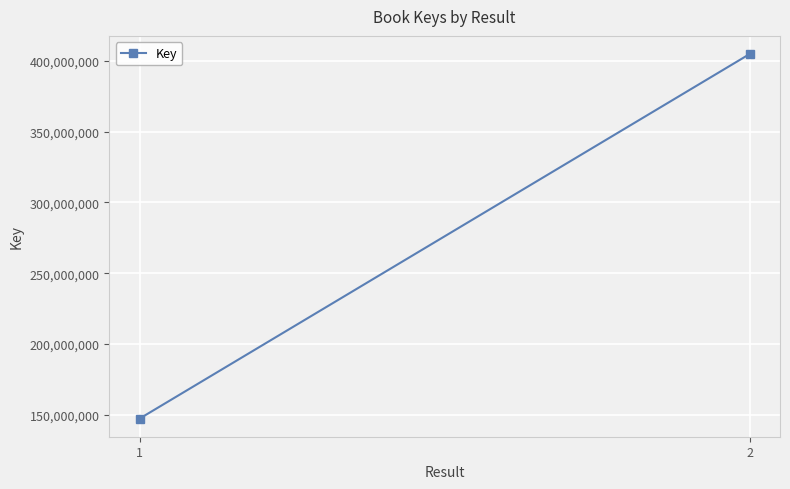

What is the sum of all values?

552120998